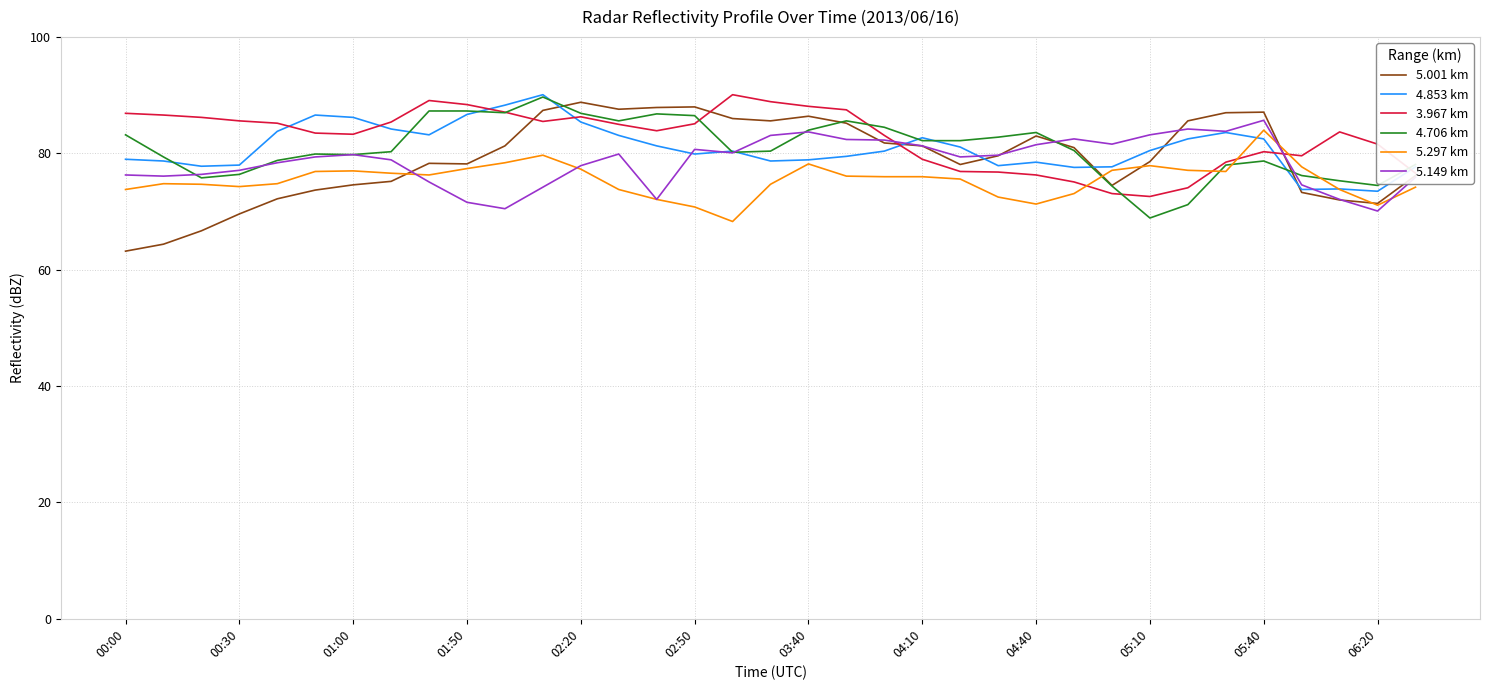

Which series has the largest range (max minus min)?

5.001 km